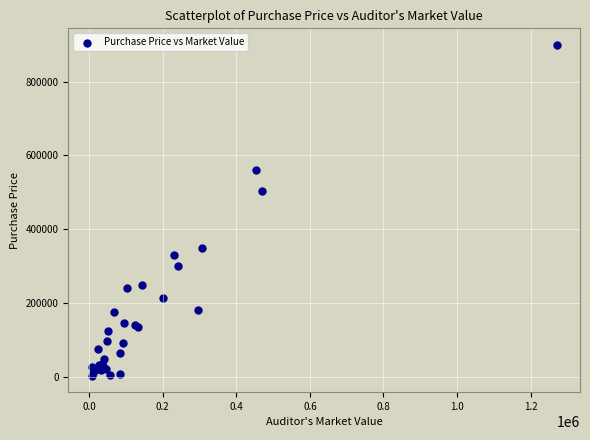

What Y value in the scatter plot is closest to 451559?

504000